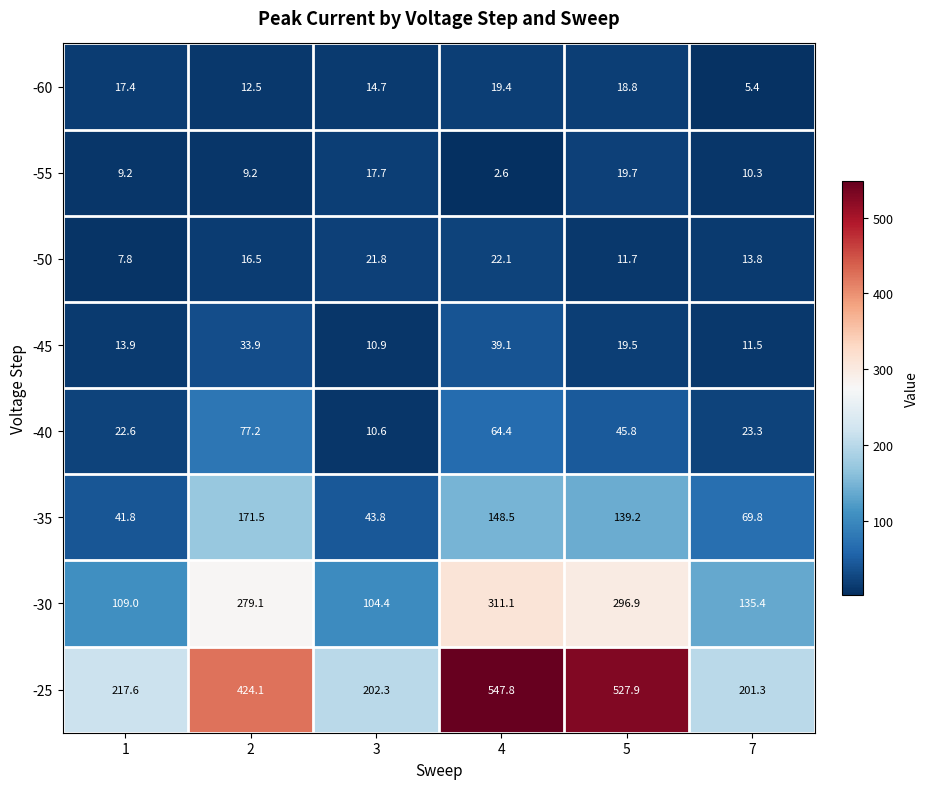

What is the minimum value shown in the chart?

2.6